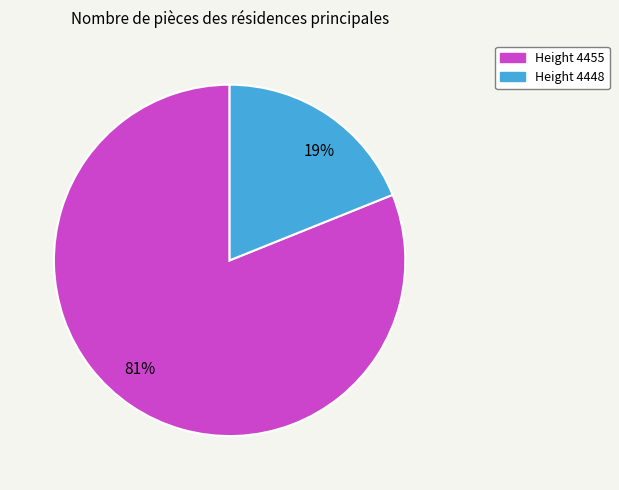

Rank the categories by value from lowest to highest.

19%, 81%